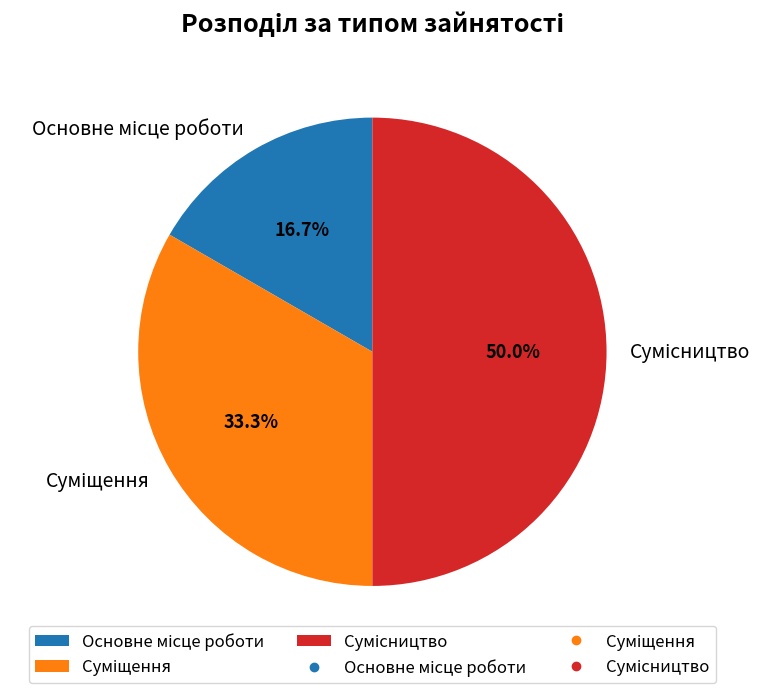

Count the number of slices in the pie.

3